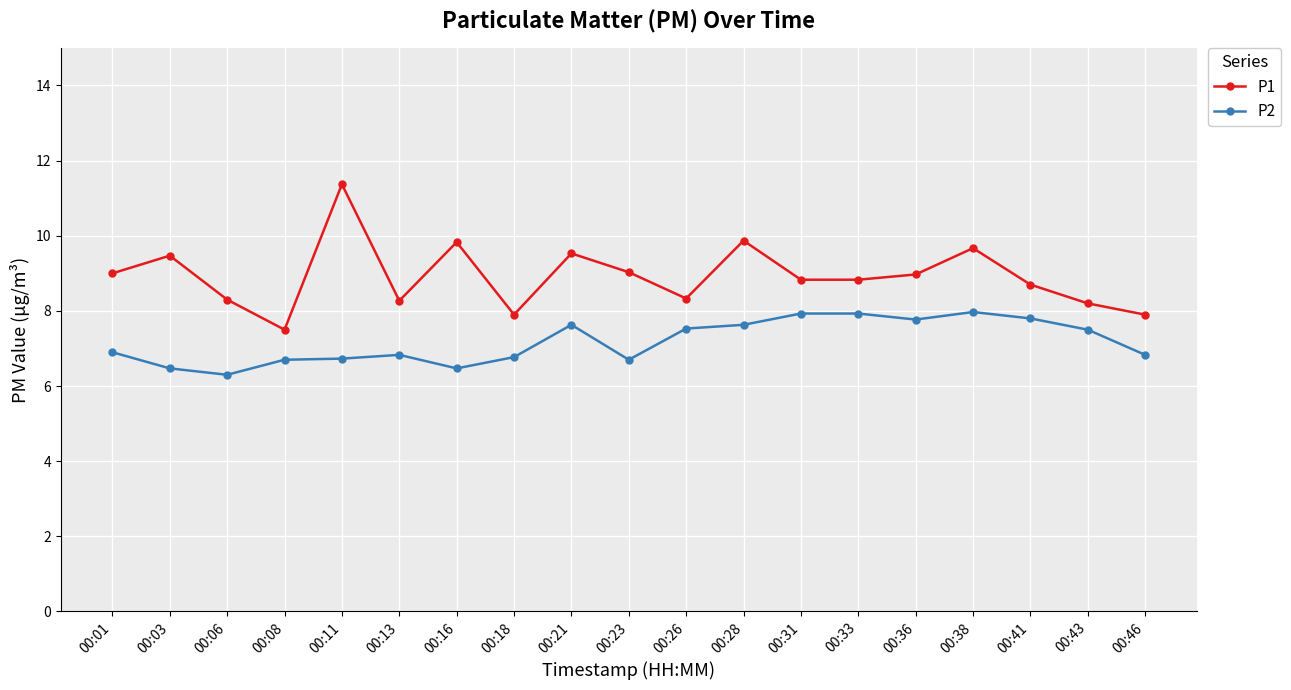

Which series has the widest spread of values?

P1